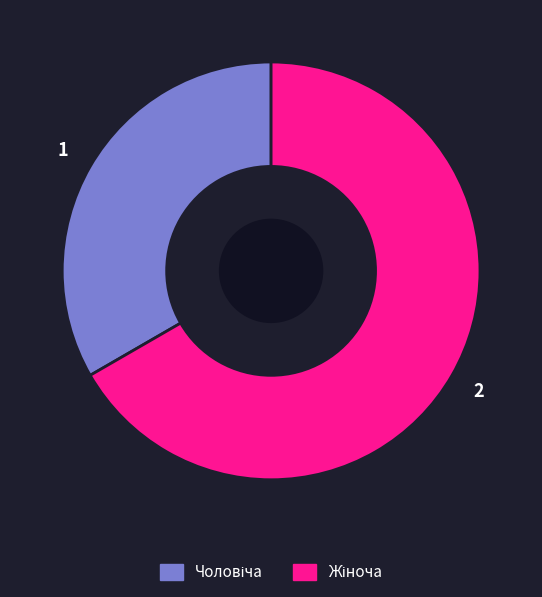

Is there a majority slice in this chart?

Yes